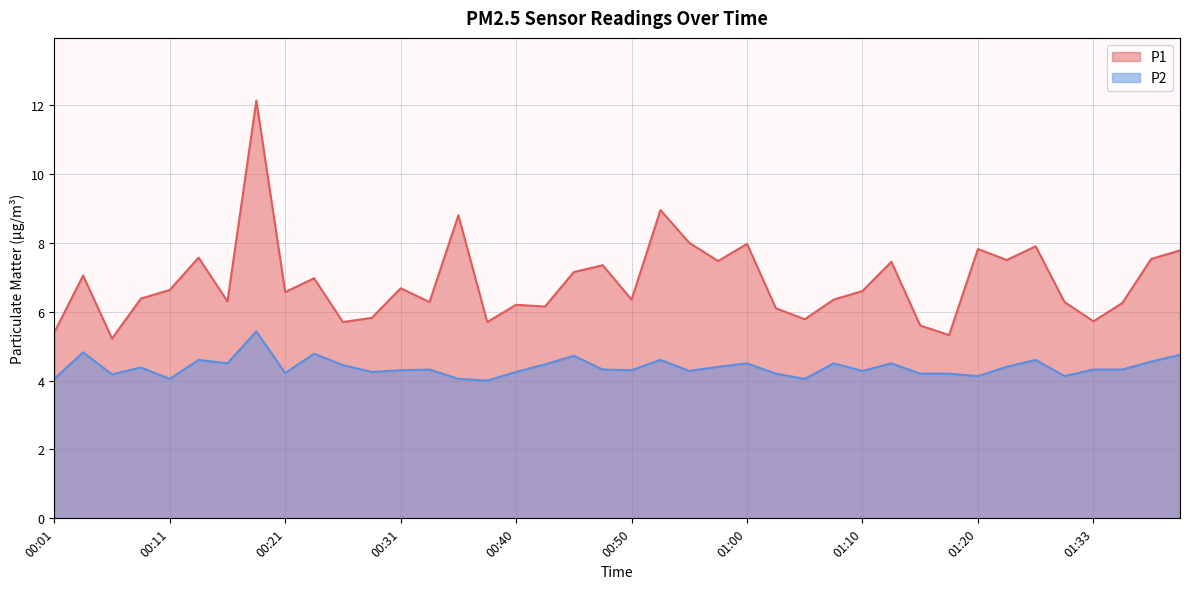

How many data points in P1 are less than 6?

9